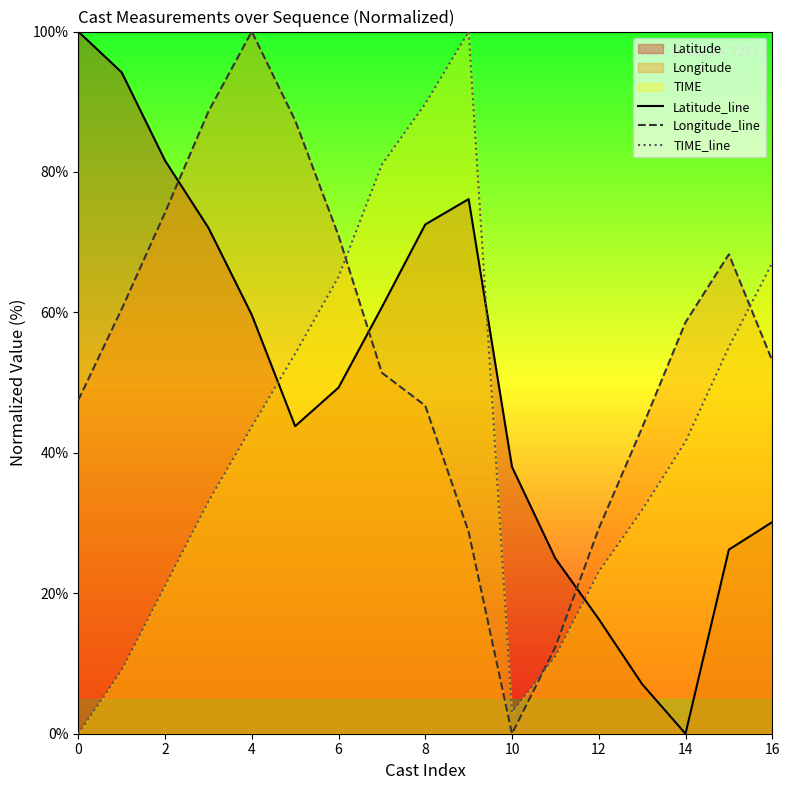

After their last crossing, which series has the higher values: TIME_line or Latitude_line?

TIME_line